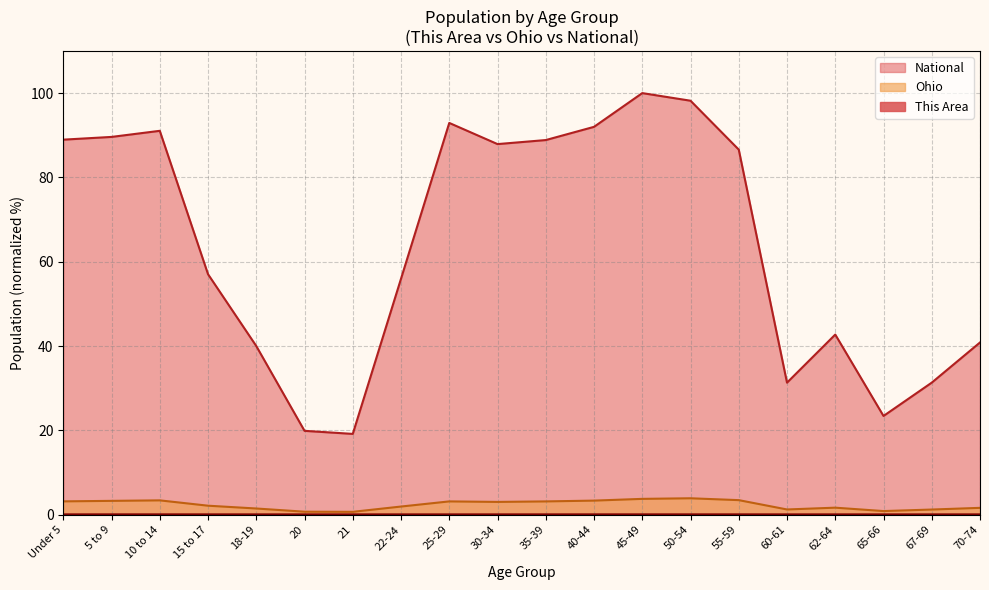

What is the difference between the maximum and minimum values in the Ohio series?

3.2